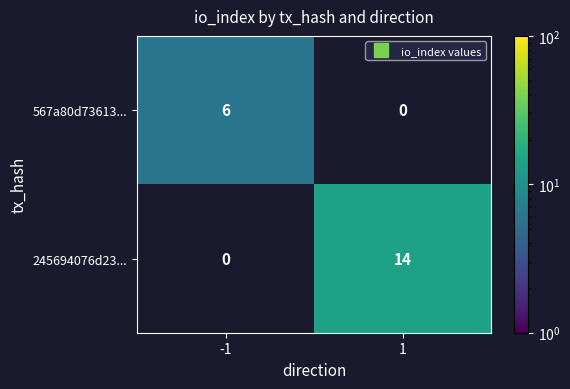

At which category does the chart reach its peak across all series?

1